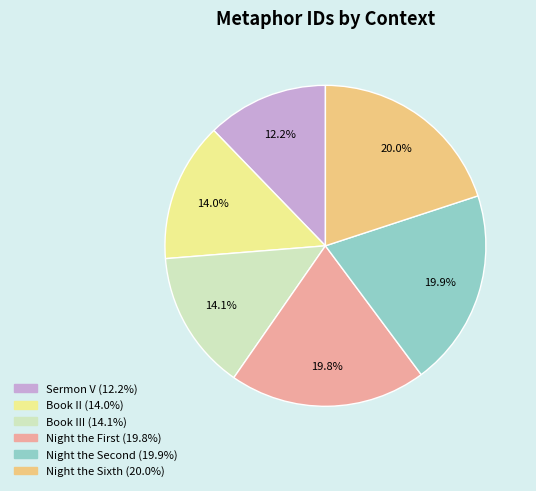

Count the number of slices in the pie.

6